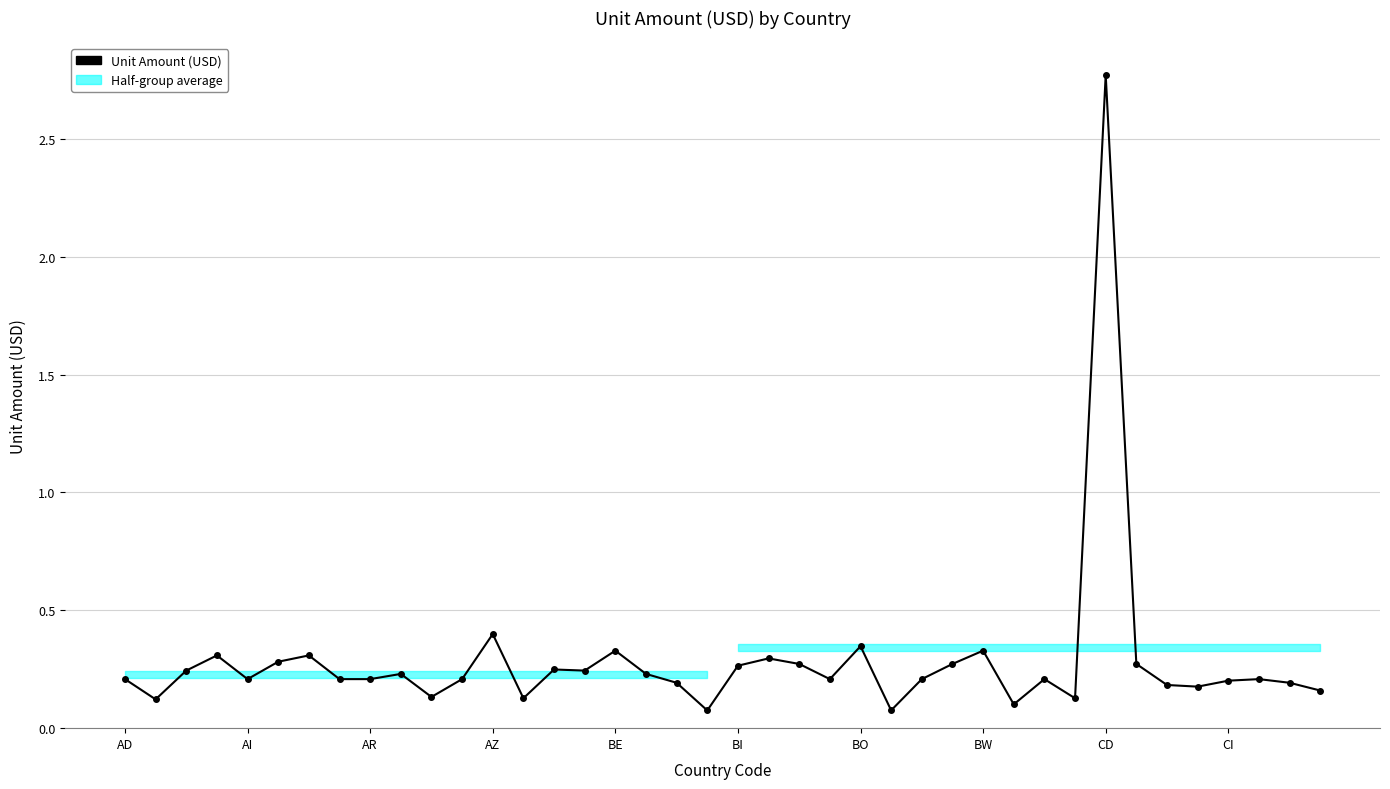

Which category has the lowest value across all series?

19